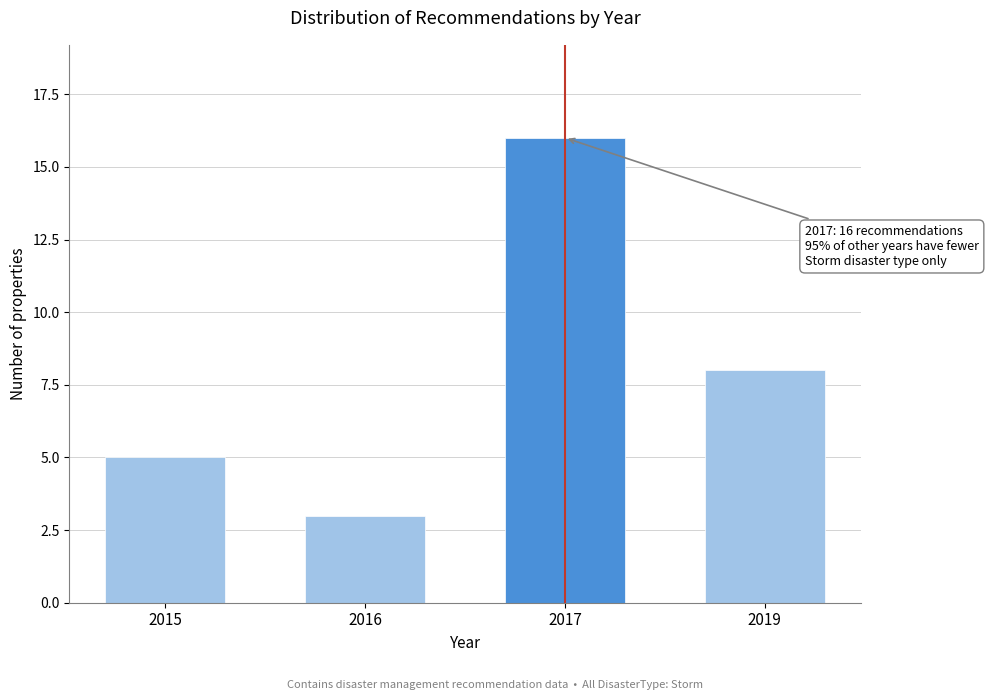

Reading left to right, extract all data points from this chart.

5	3	16	8